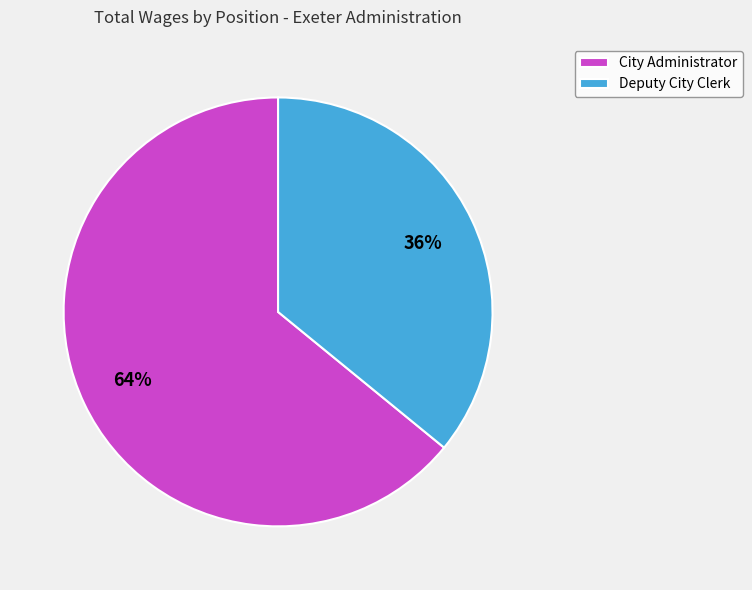

Which has a higher value, Deputy City Clerk or City Administrator?

City Administrator